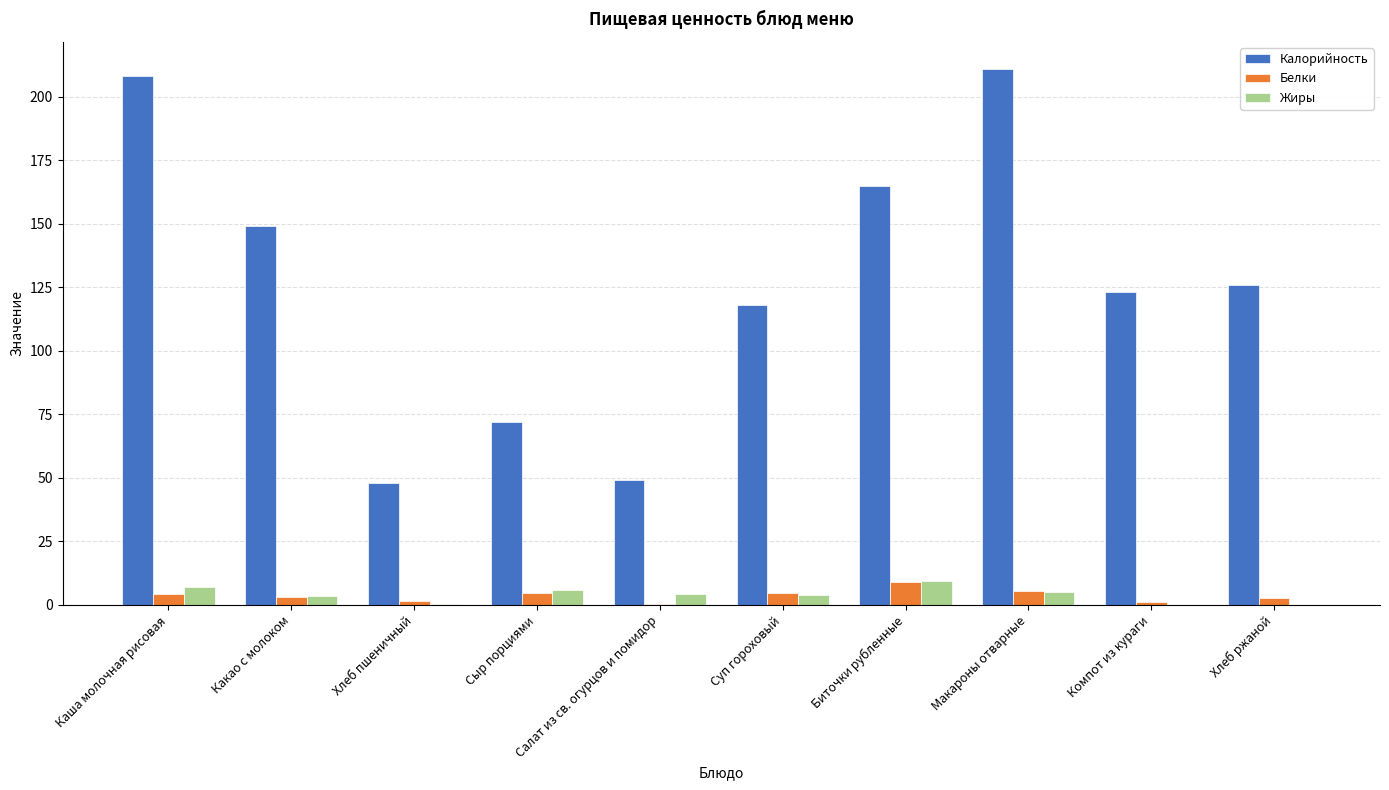

Which series changed the most between Какао с молоком and Компот из кураги?

Калорийность